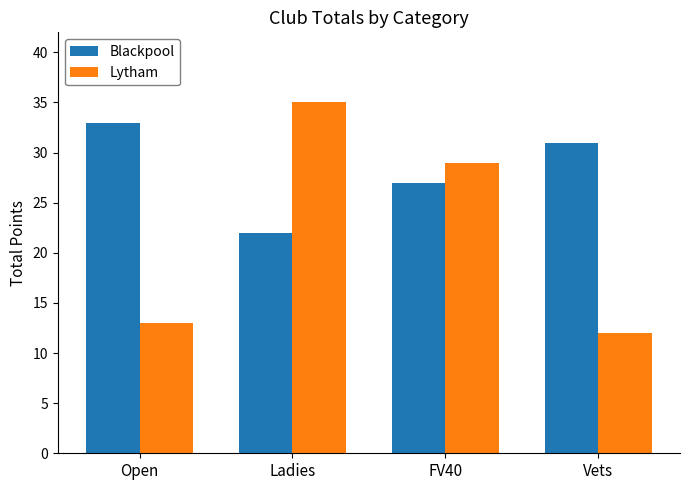

List the series in order of their overall mean, lowest first.

Lytham, Blackpool